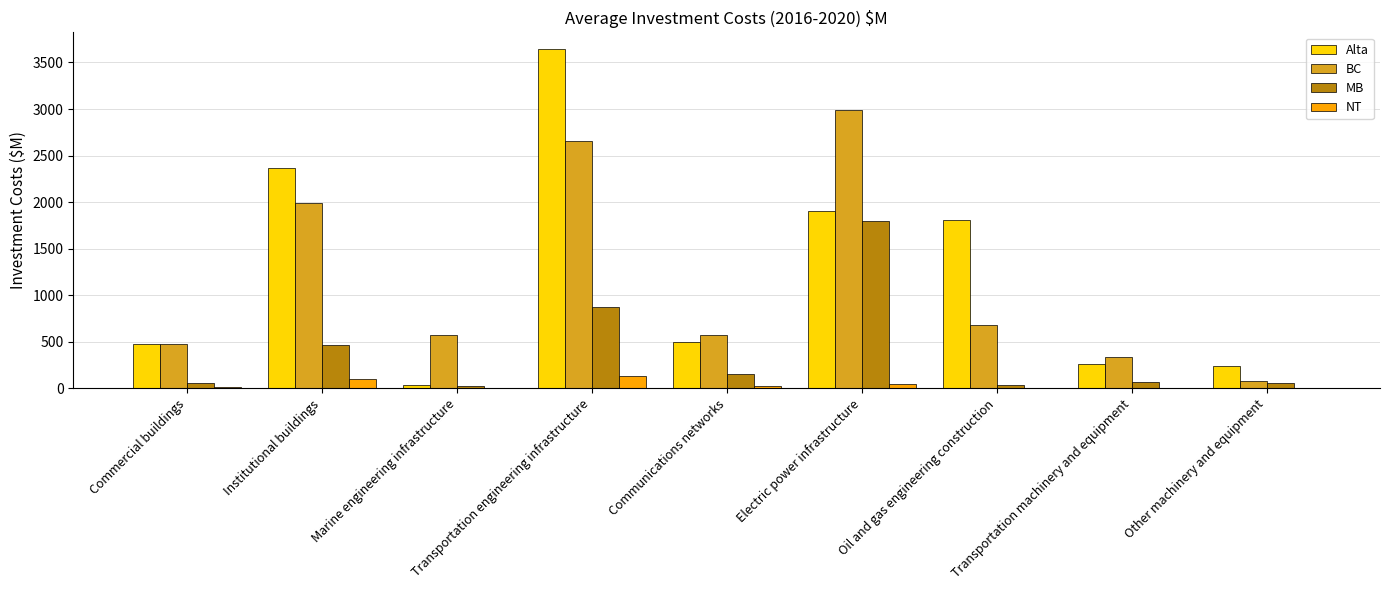

The value of BC at Transportation engineering infrastructure is 4000.5. True or false?

False